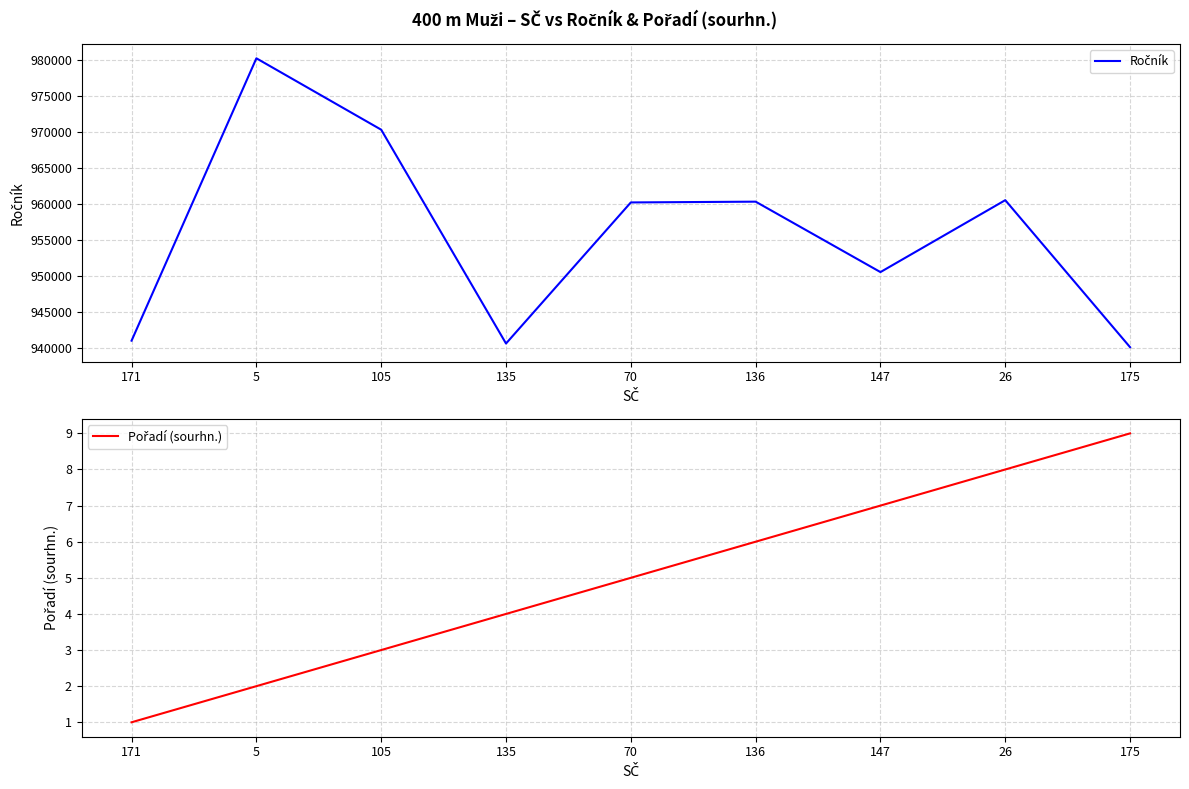

Read the Pořadí (sourhn.) value at 136.

6